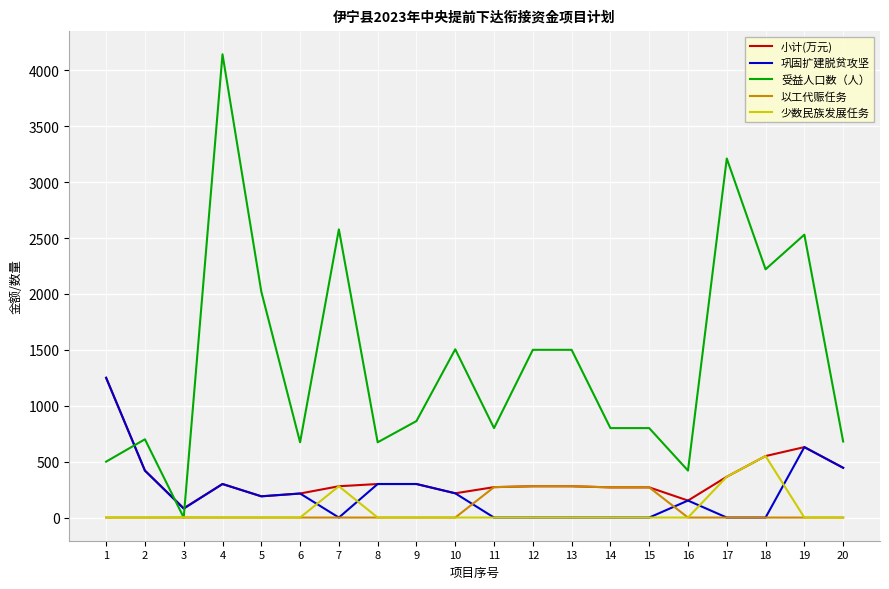

Which series has the widest spread of values?

受益人口数（人）